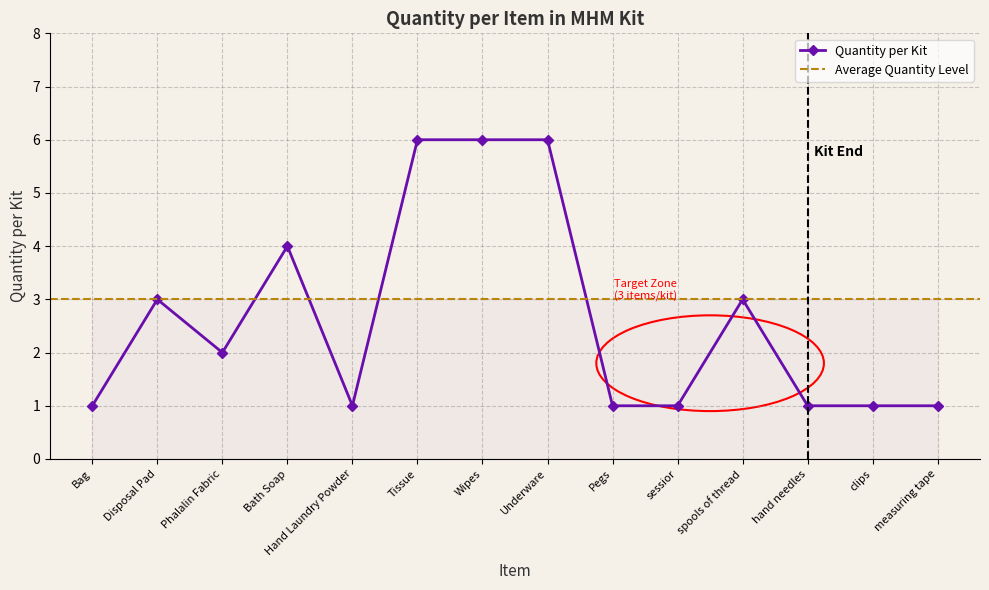

What is the difference between the maximum and minimum values?

5